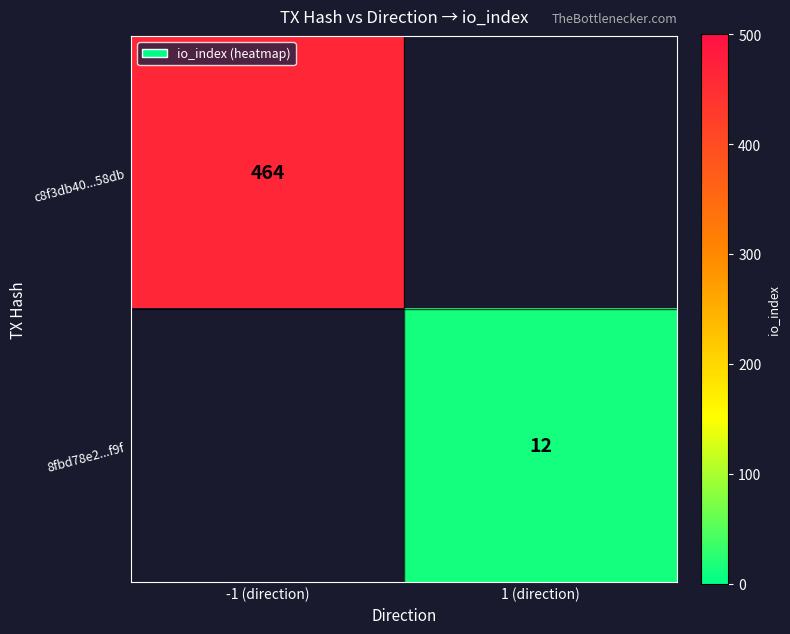

Is it true that 8fbd78e2...f9f equals 6 at 1 (direction)?

False